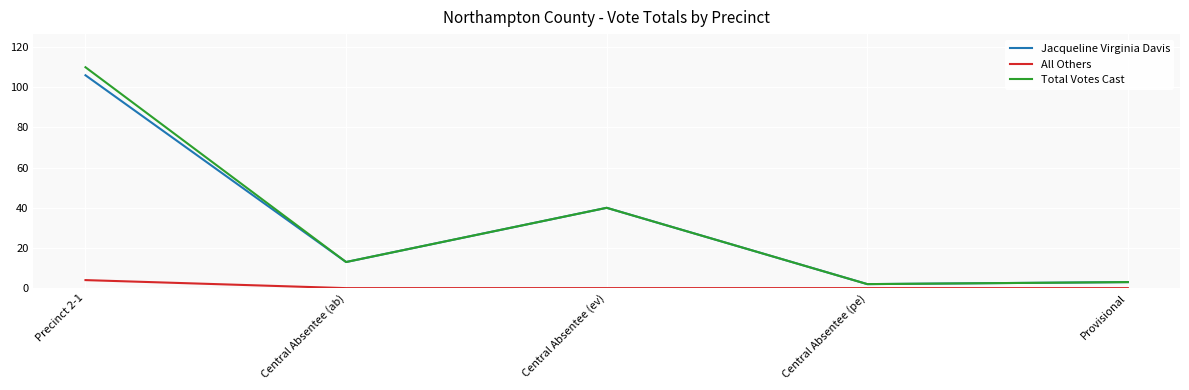

How many lines are shown in the chart?

3